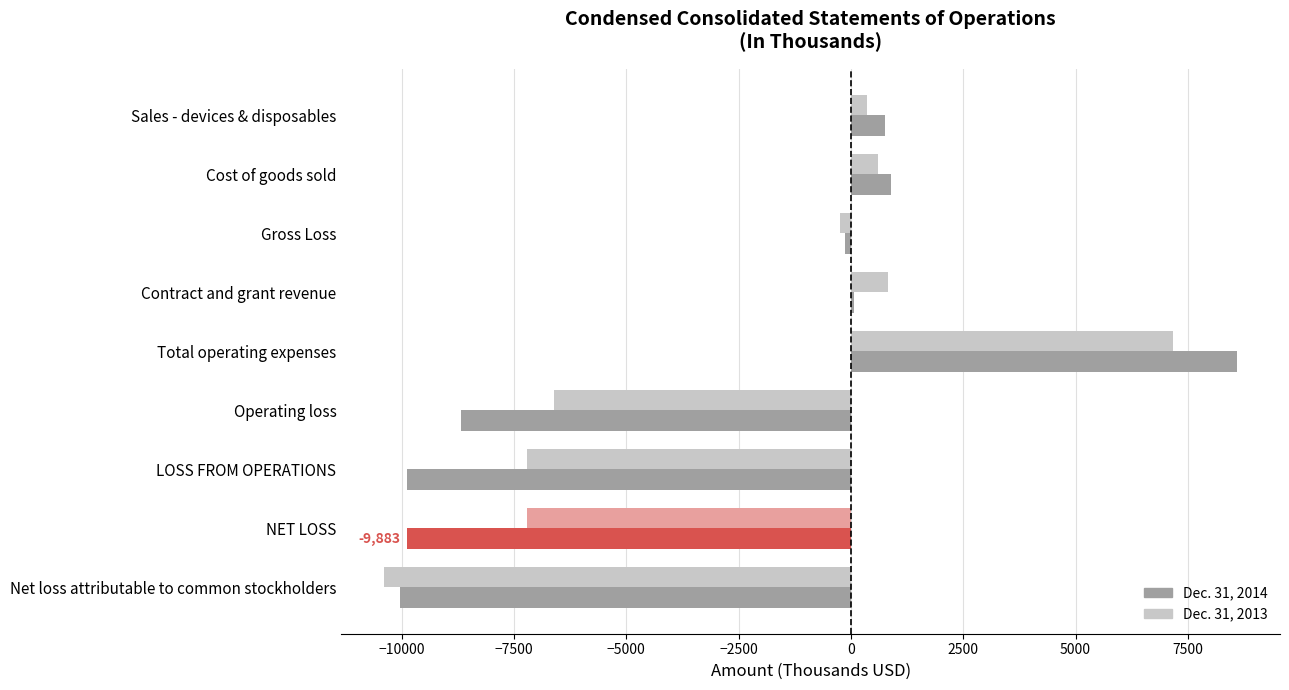

How many values in Dec. 31, 2013 are below zero?

5